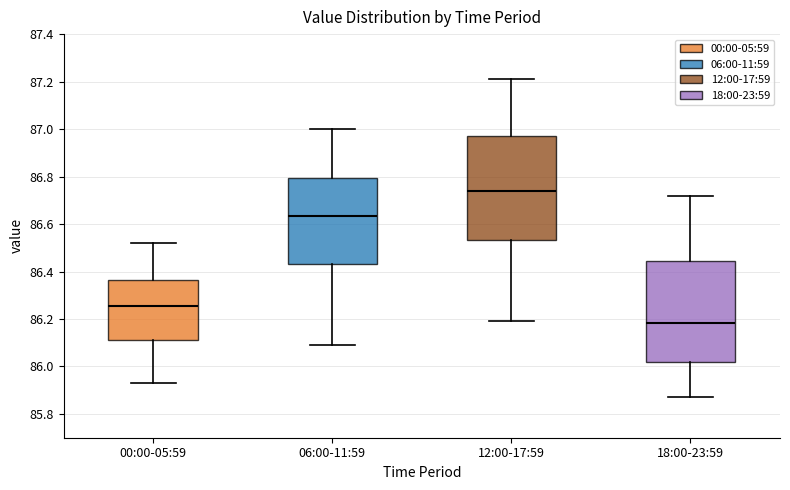

Which box's median line is the highest?

12:00-17:59